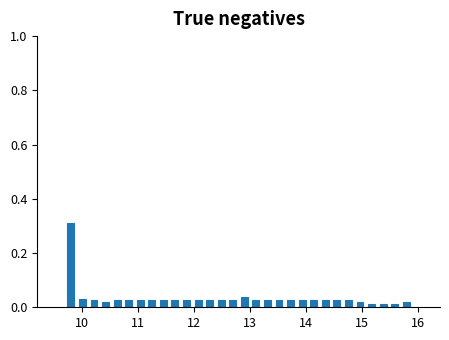

Read against the x-axis, roughly where is the centre of the tallest bar?

9.8